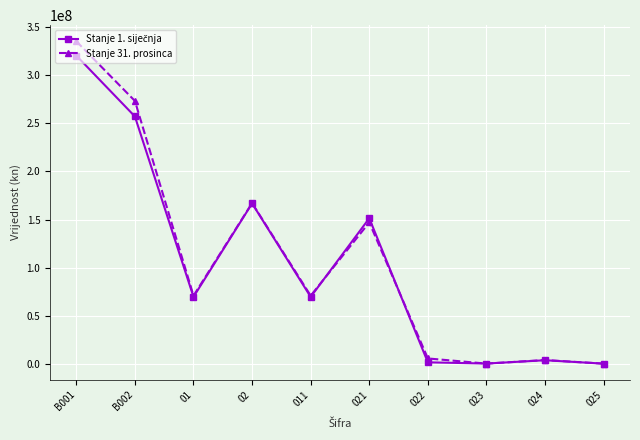

What is the spread (max minus min) of values at B001?

14898143.5